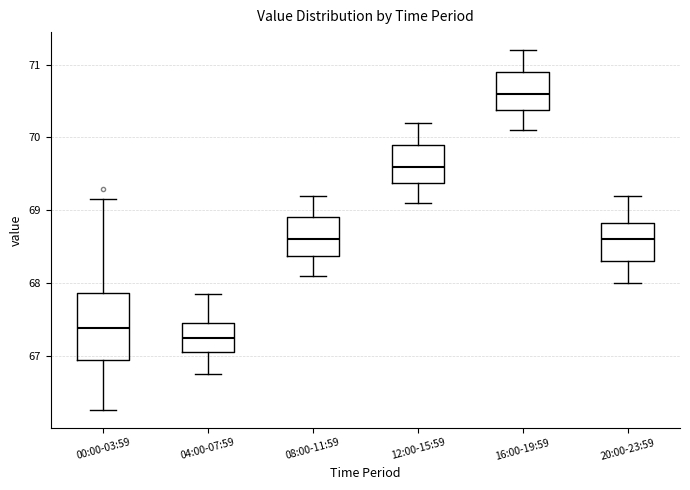

Reading left to right, read every box against the y-axis: the position of its median line, the range the box covers, and the ends of its whiskers. The values are not printed on the chart, so give them approximately, as read against the axis.

00:00-03:59: median 67.4, box 66.9 to 67.9, whiskers 66.3 to 69.2
04:00-07:59: median 67.3, box 67.1 to 67.5, whiskers 66.8 to 67.9
08:00-11:59: median 68.6, box 68.4 to 68.9, whiskers 68.1 to 69.2
12:00-15:59: median 69.6, box 69.4 to 69.9, whiskers 69.1 to 70.2
16:00-19:59: median 70.6, box 70.4 to 70.9, whiskers 70.1 to 71.2
20:00-23:59: median 68.6, box 68.3 to 68.8, whiskers 68.0 to 69.2